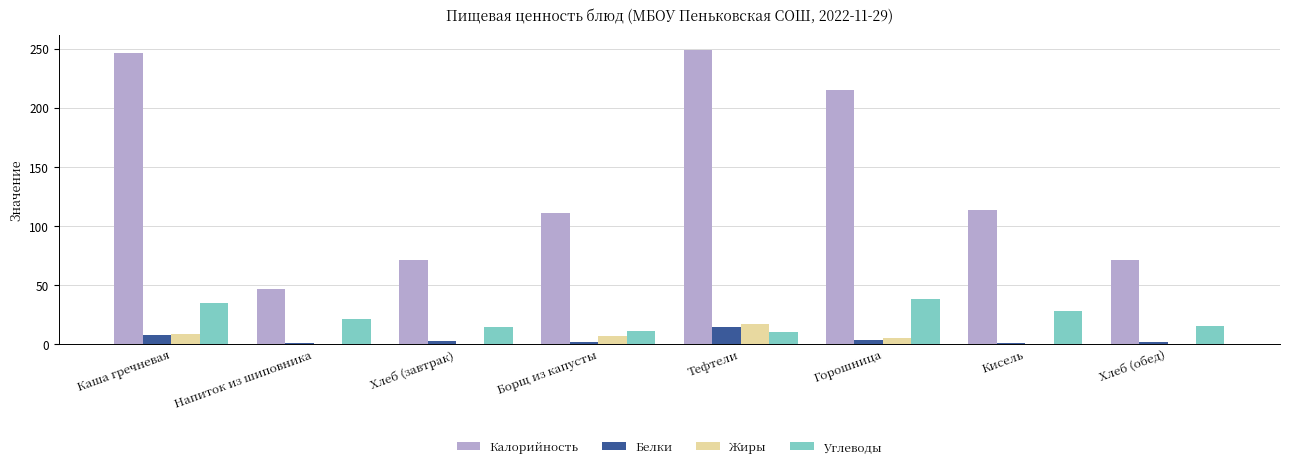

What is the sum of all Калорийность values?

1123.9